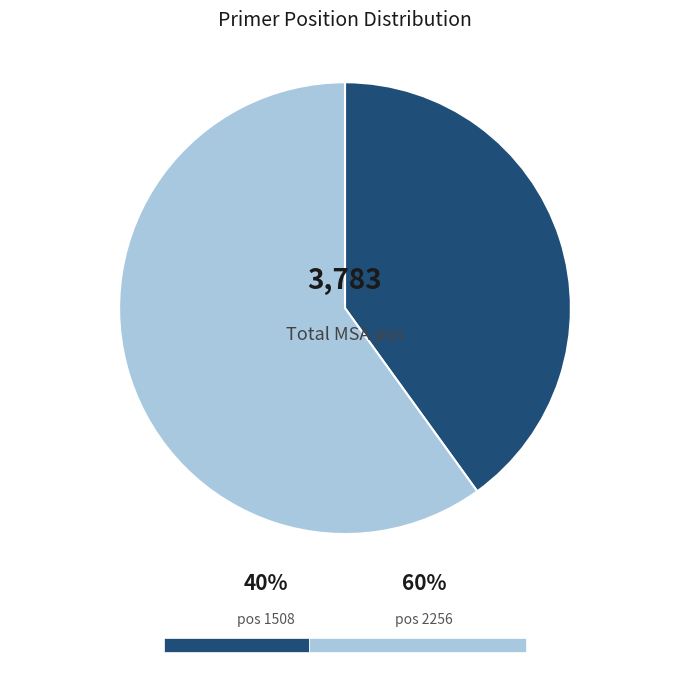

The 2256 slice represents 60% of the pie. True or false?

True